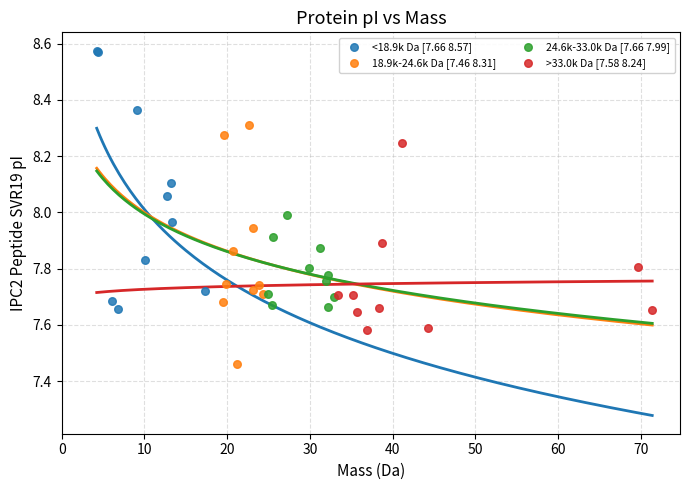

Which series has the largest Y range (max minus min)?

<18.9k Da [7.66 8.57]